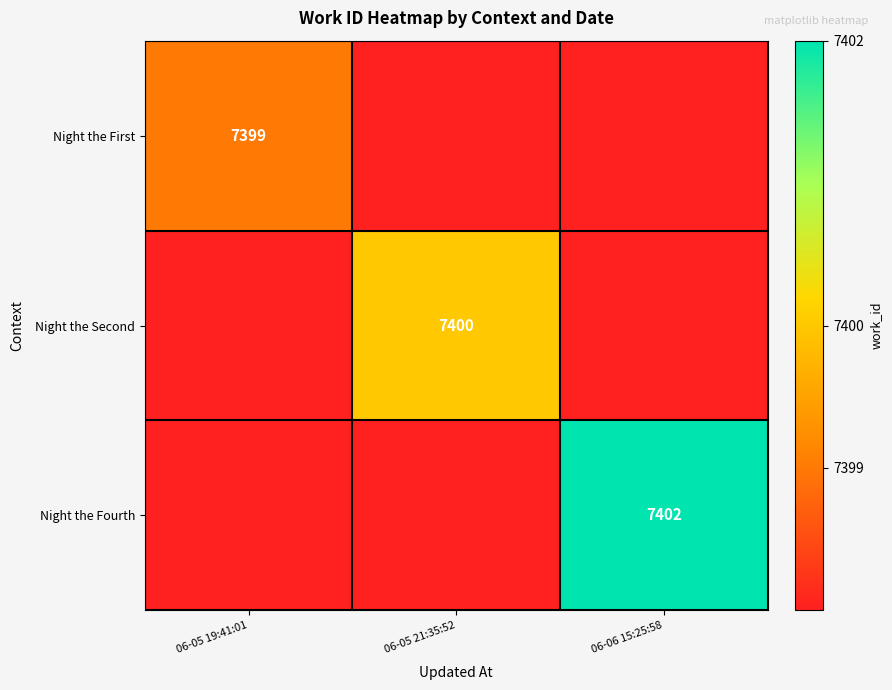

Is it true that Night the Fourth equals 10223 at 06-06 15:25:58?

False